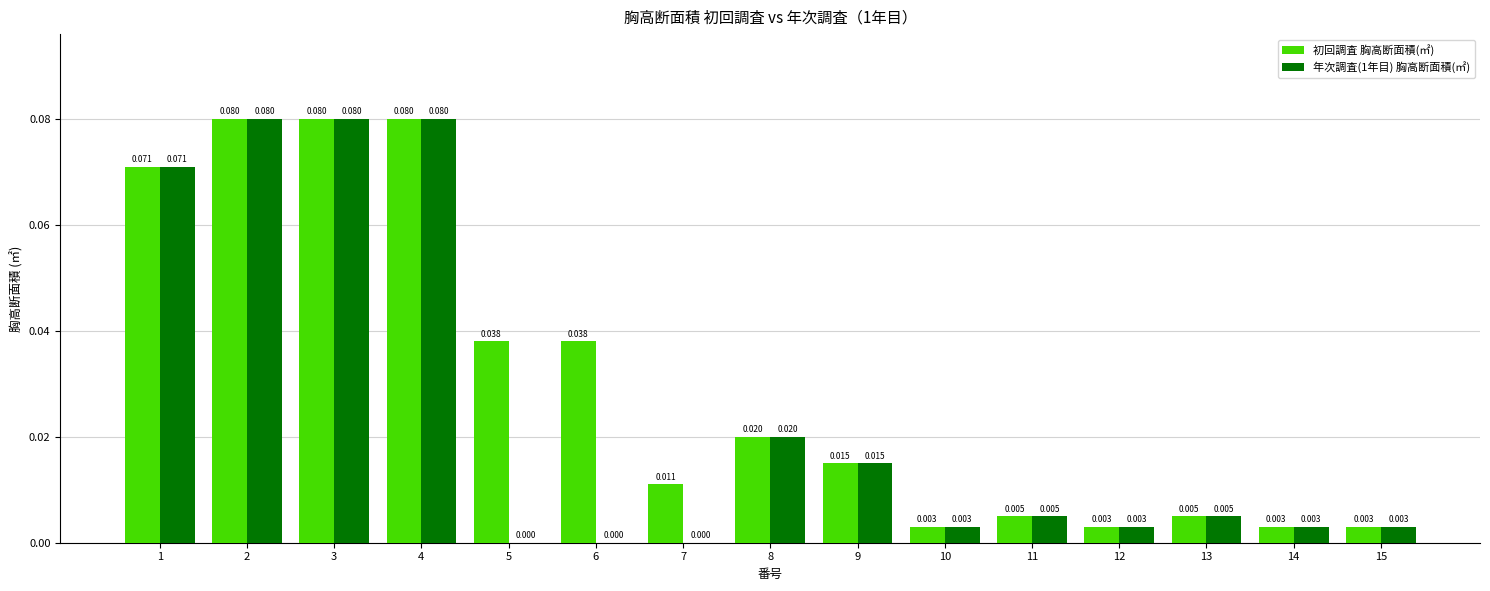

Between 6 and 15, which series saw the biggest shift?

初回調査 胸高断面積(㎡)